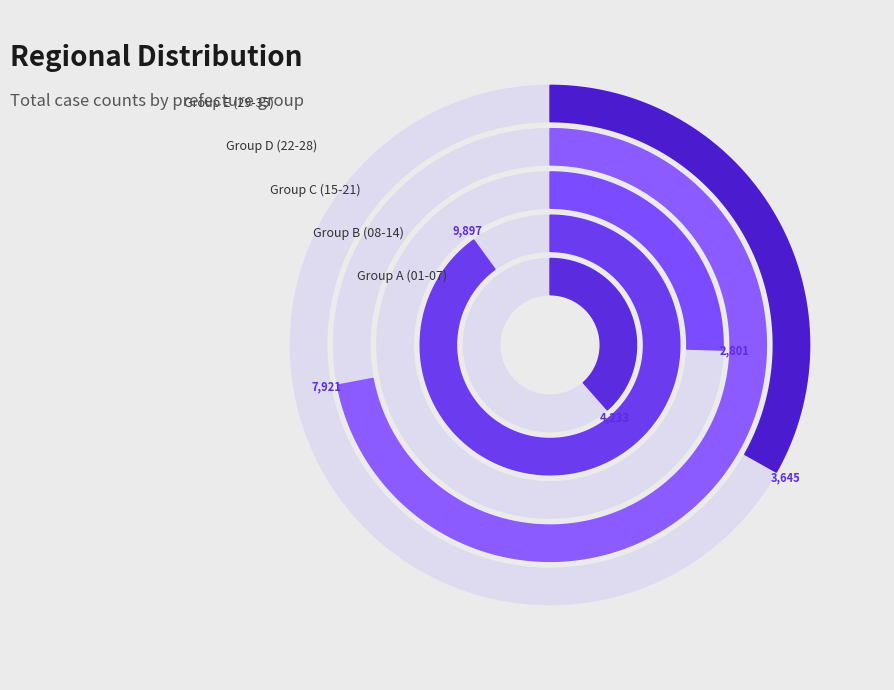

Do 16 and 05 together represent more than half of the pie?

No